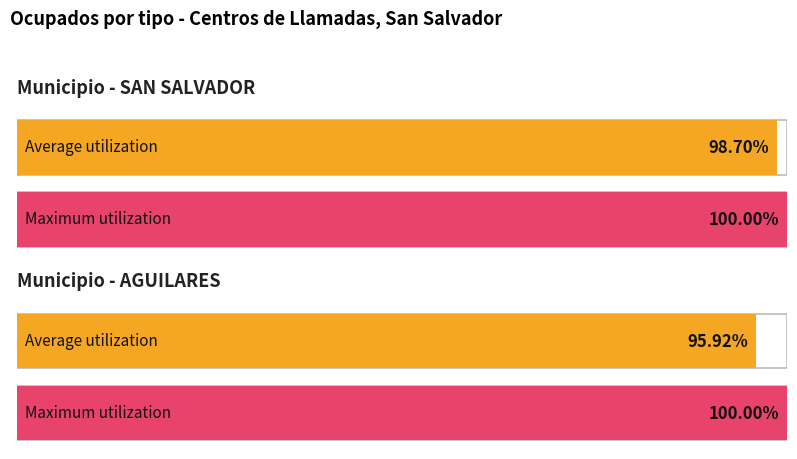

Between 5 and 2, which is larger?

5